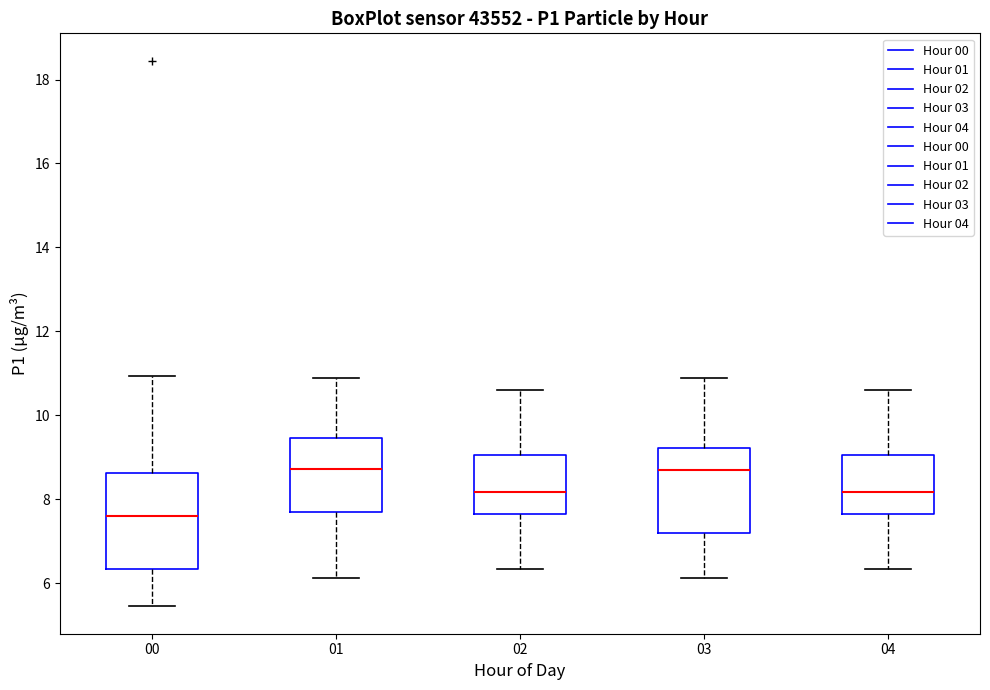

Which box is the tallest, from its lower edge to its upper edge?

00